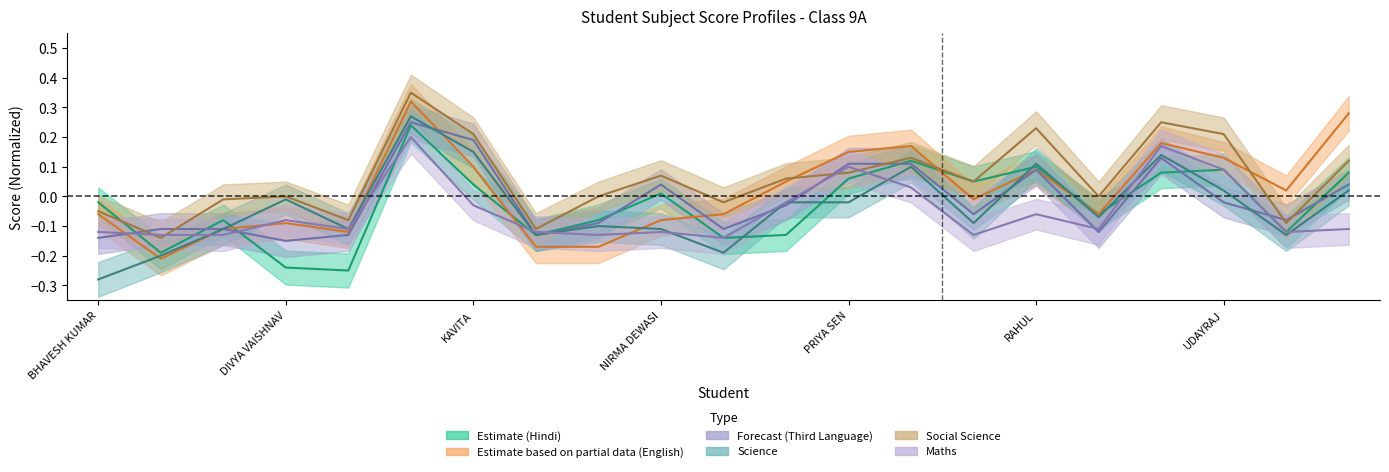

True or false: Maths Total and Third Language Total intersect in this chart.

True